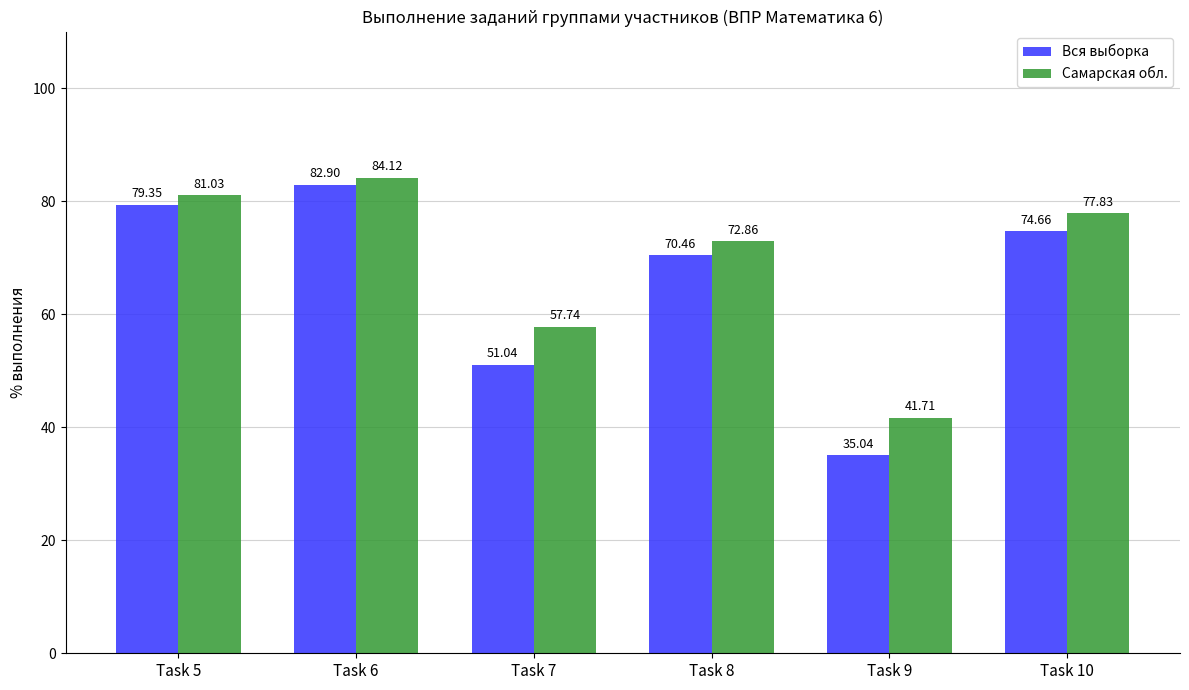

Which label corresponds to the smallest value in the chart?

Task 9